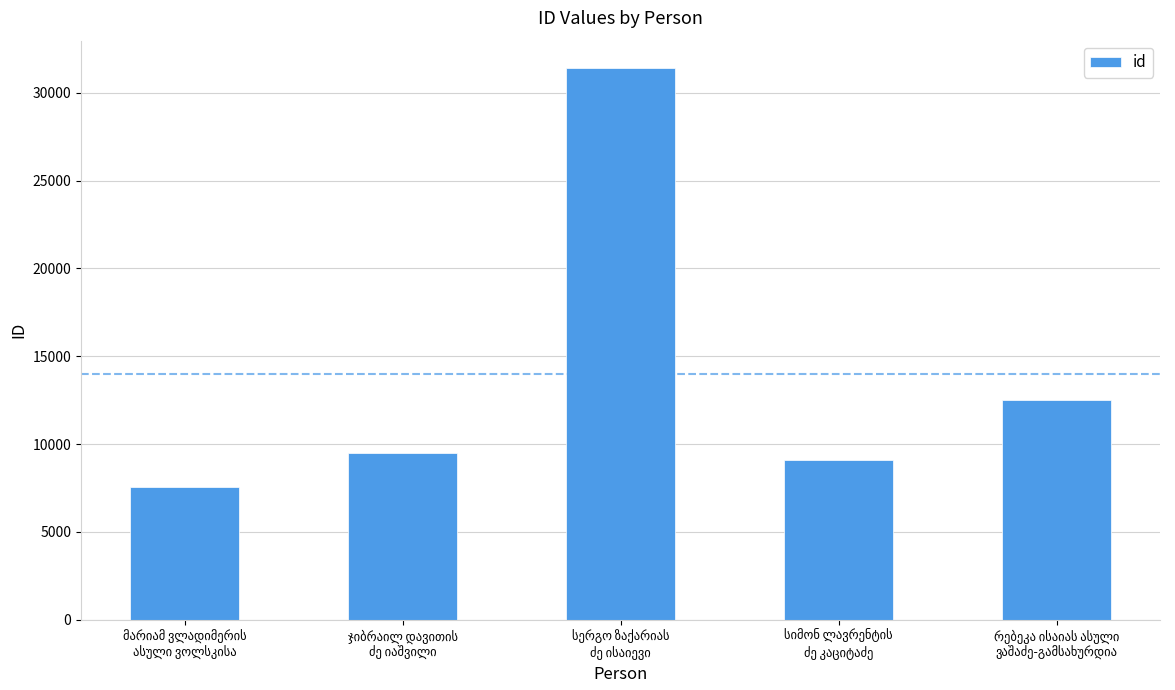

What is the difference between the second highest and minimum values?

4979